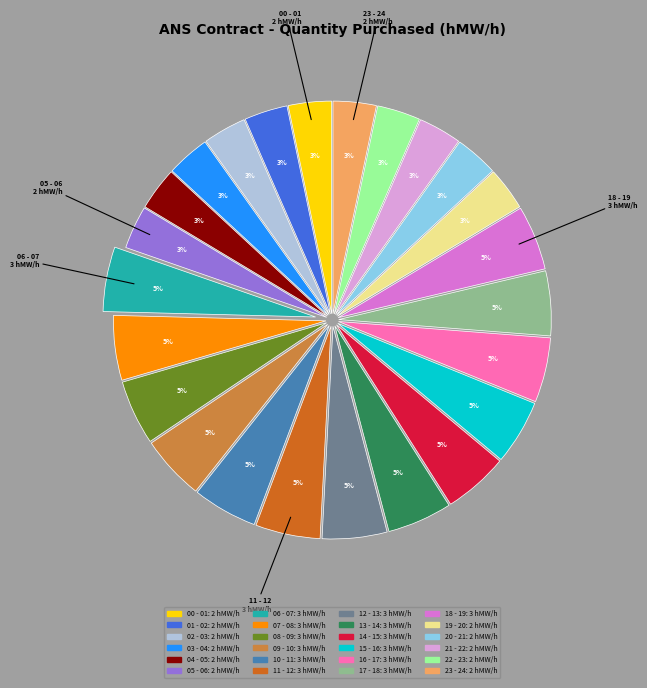

Is there a majority slice in this chart?

No